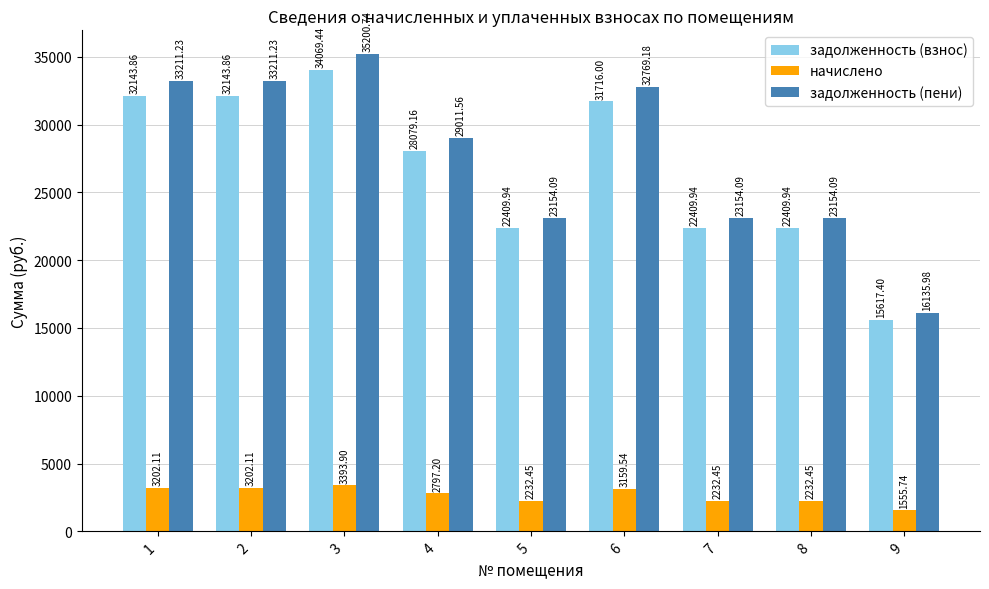

What is the difference between the maximum and minimum values in the задолженность (пени) series?

19064.8